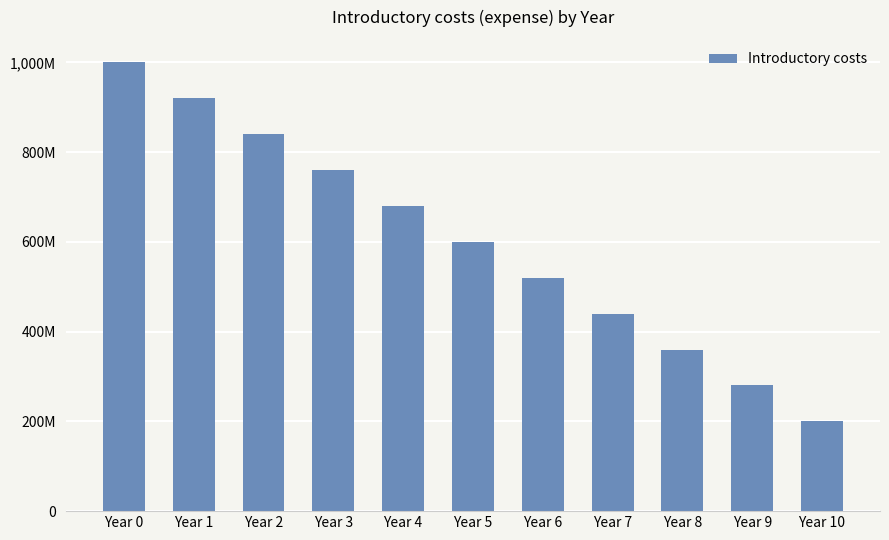

Which label corresponds to the smallest value in the chart?

Year 10